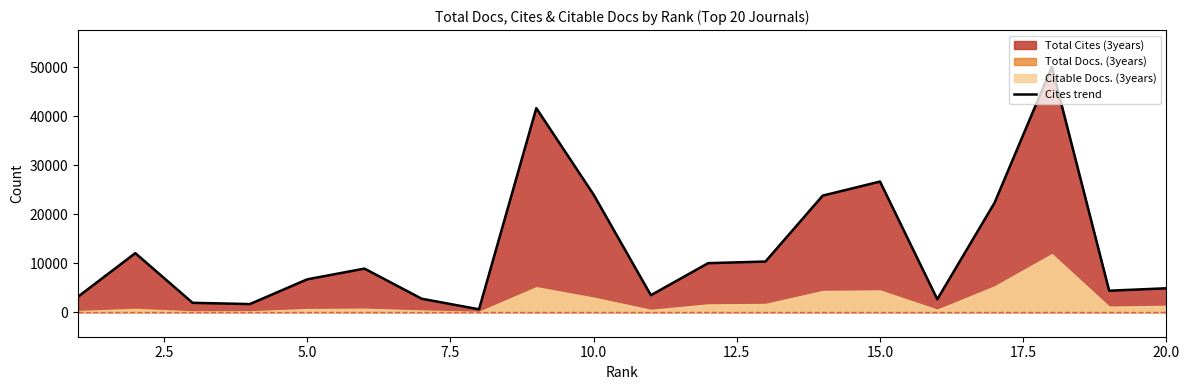

What is the highest value of the Cites trend series?

50110